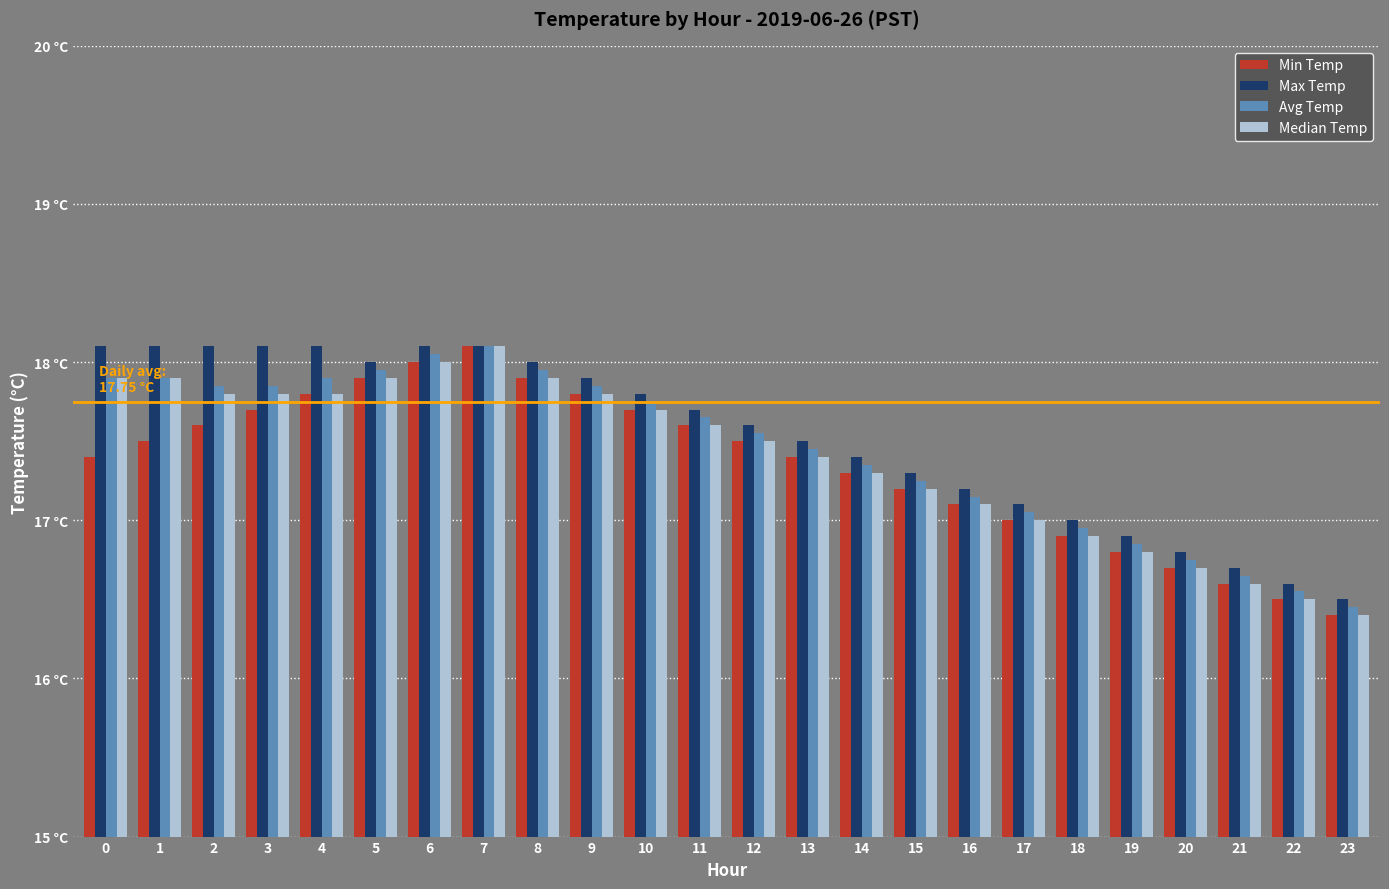

What is the maximum value shown in the chart?

18.1